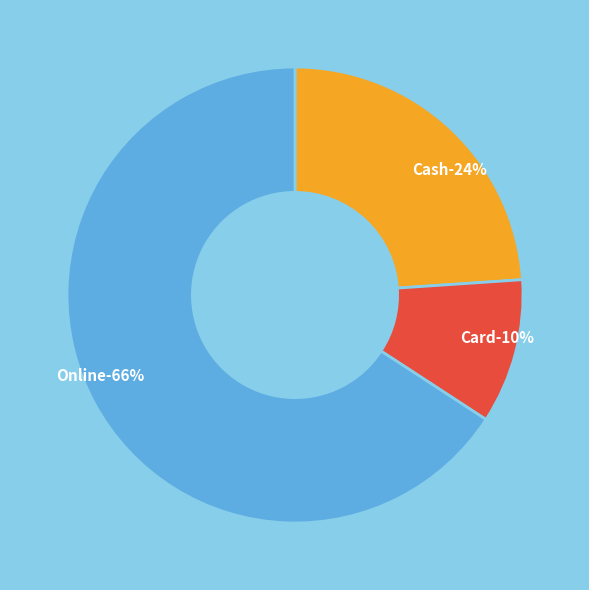

True or false: Card accounts for 10% of the total.

True